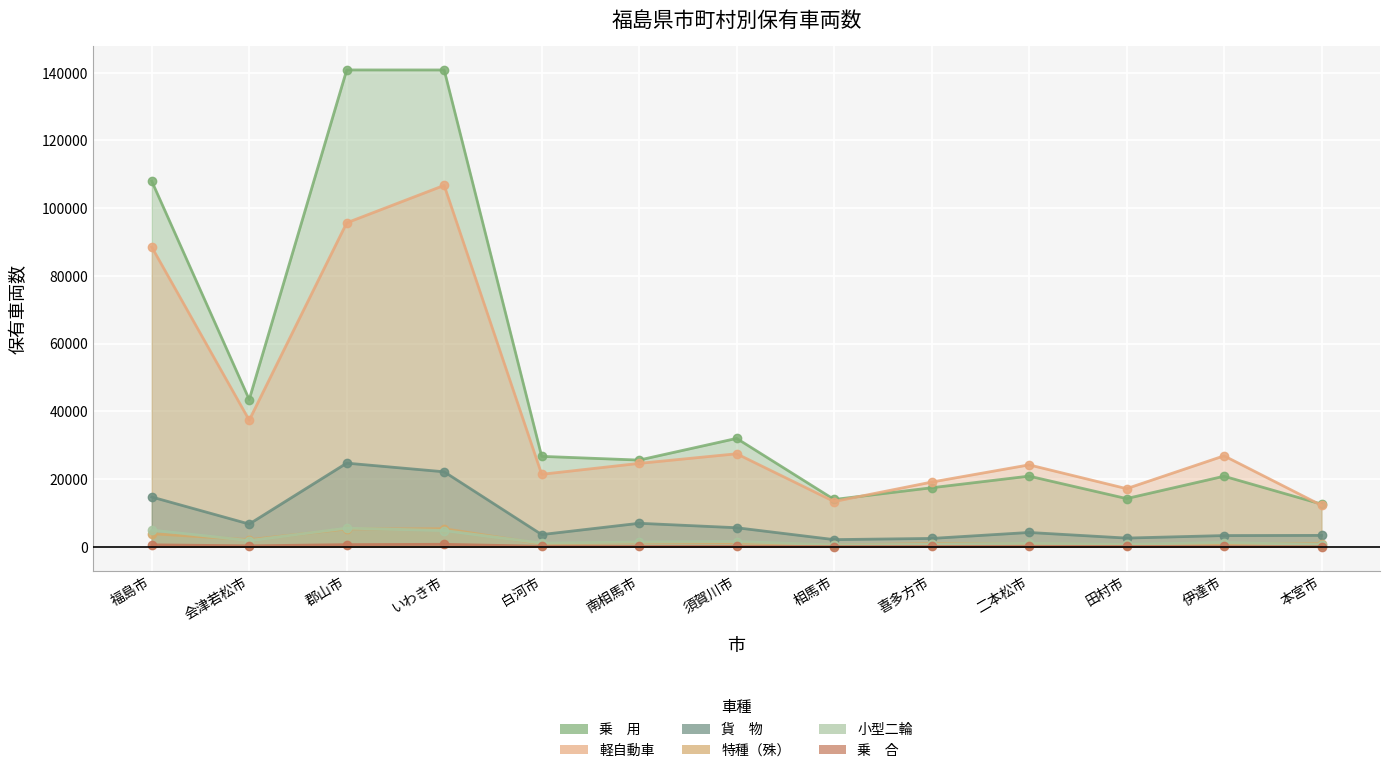

The 特種（殊） series shows 5350 at いわき市. True or false?

True